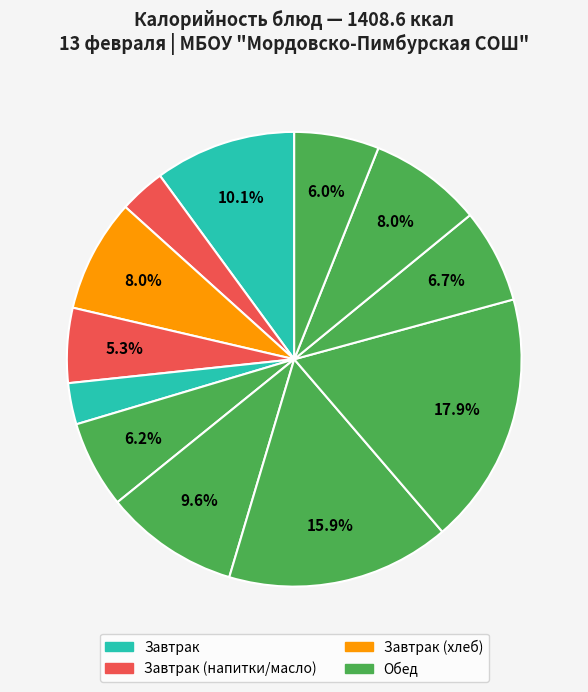

How many segments does this pie chart have?

12